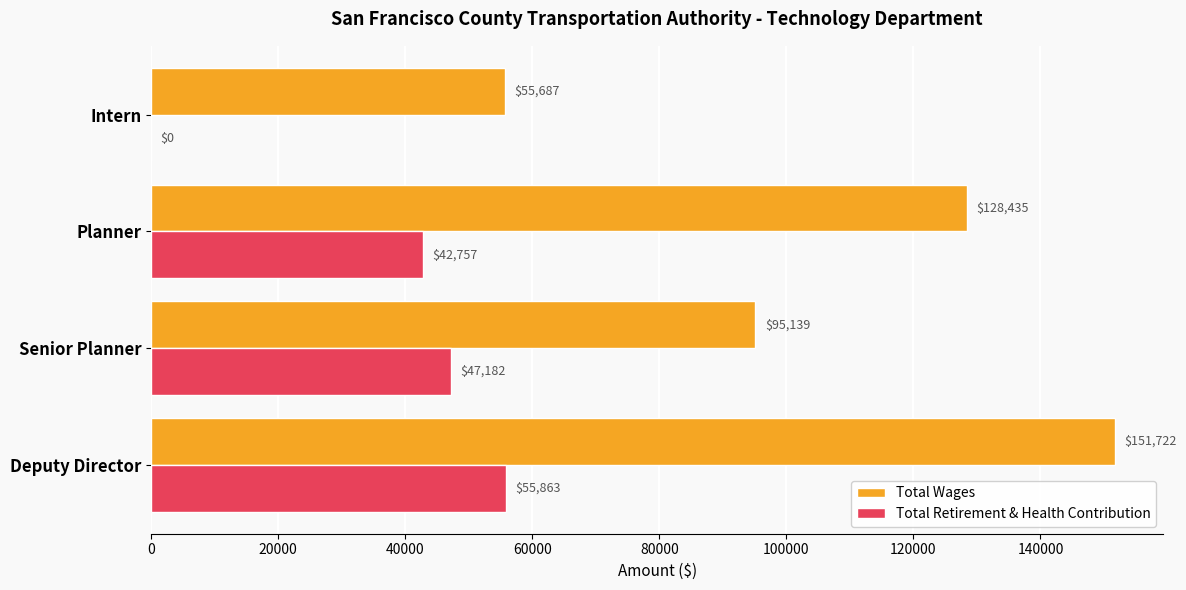

True or false: Total Wages has a value of 56623 at Senior Planner.

False